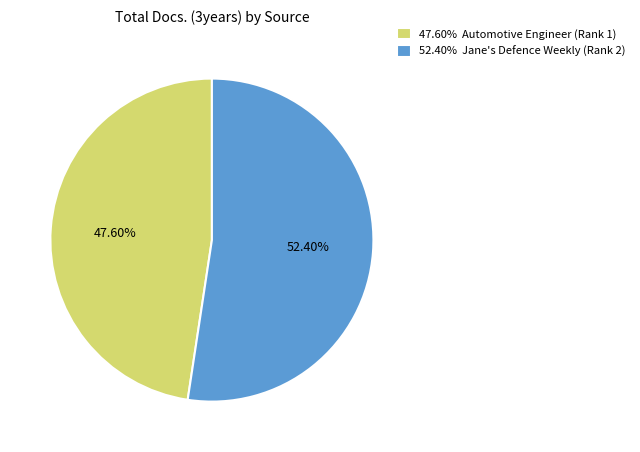

What is the ratio of the value at 52.40% Jane's Defence Weekly (Rank 2) to the value at 47.60% Automotive Engineer (Rank 1)?

1.1